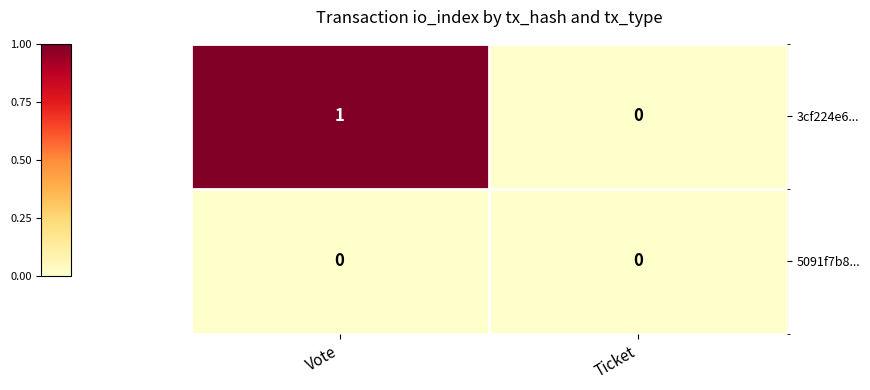

List the series in order of their overall mean, highest first.

3cf224e6..., 5091f7b8...